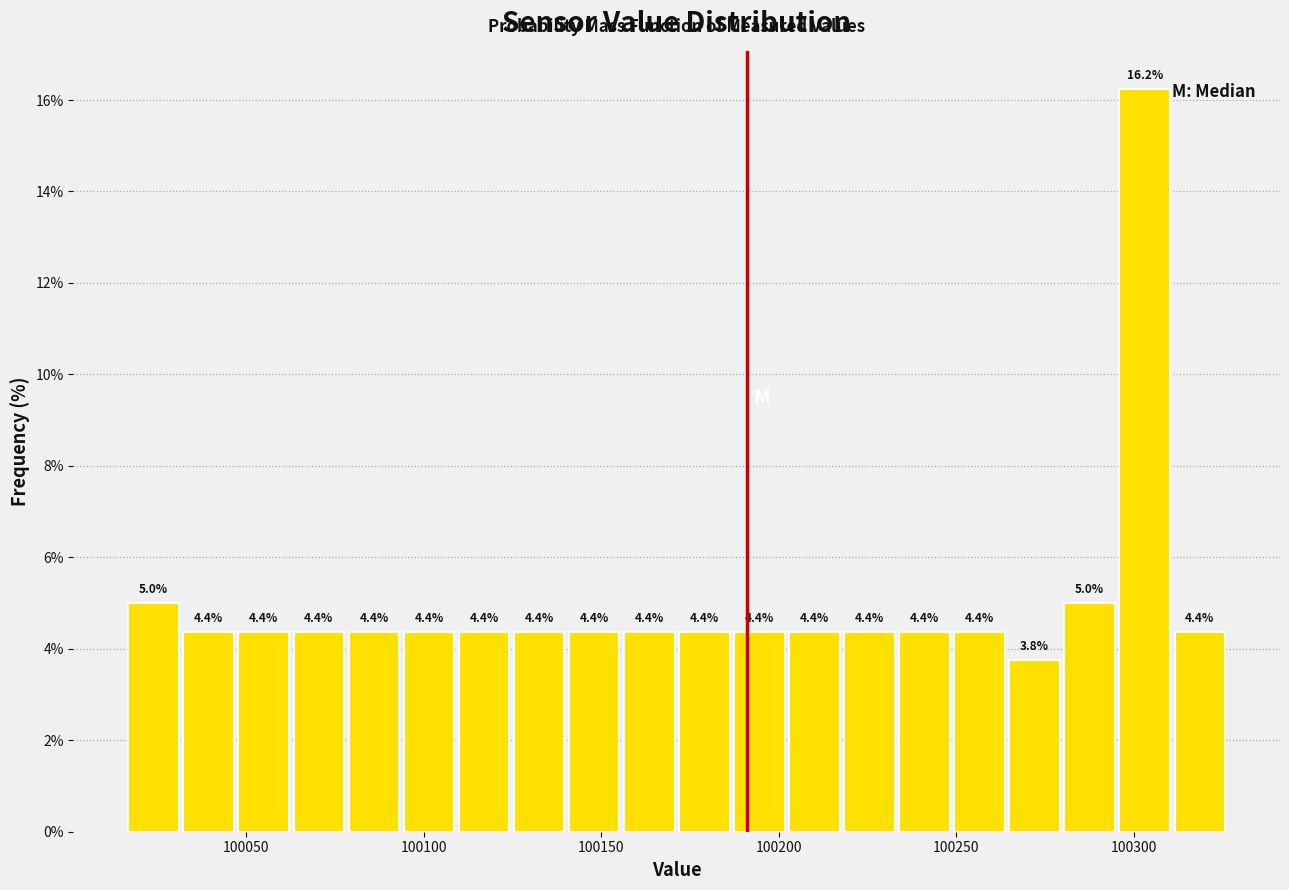

Around what value on the x-axis is the tallest bar? Give the approximate position of its centre, as read against the axis.

100305